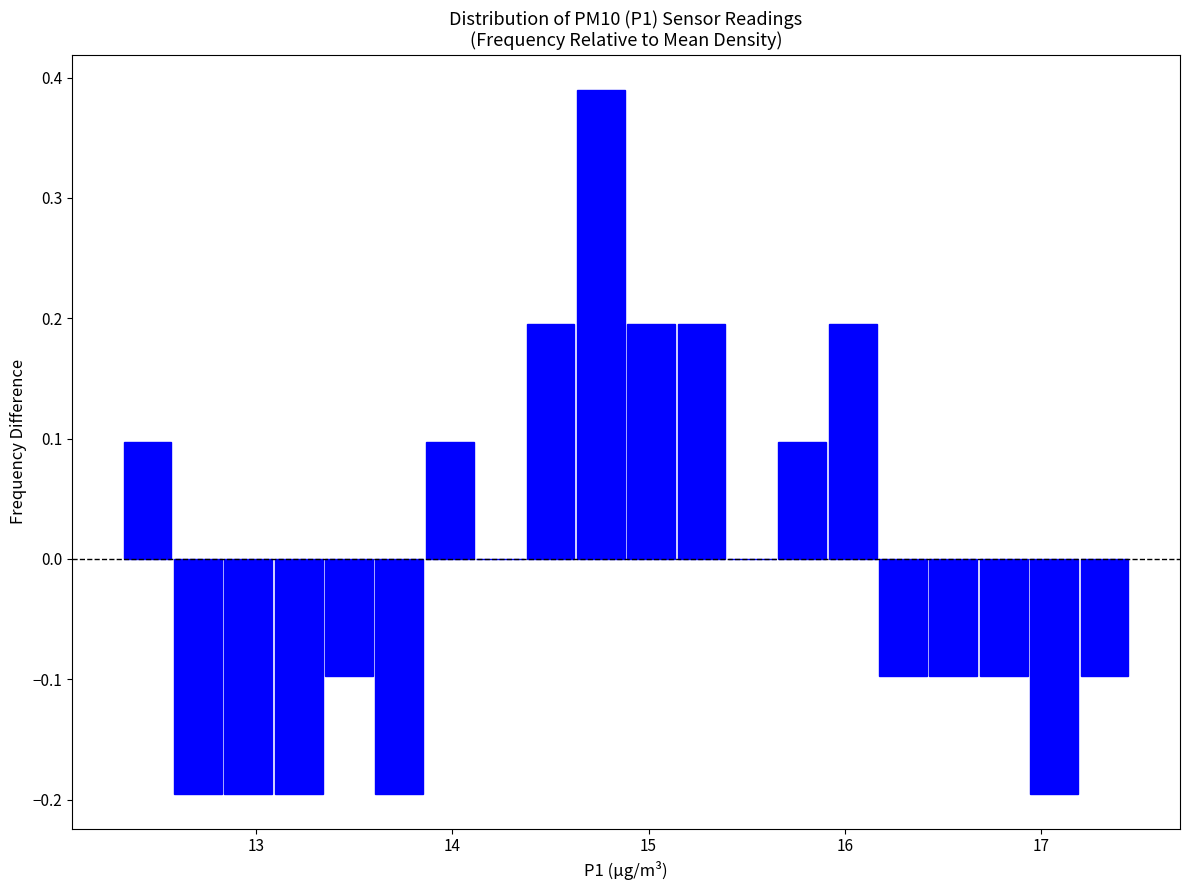

Around what value on the x-axis is the tallest bar? Give the approximate position of its centre, as read against the axis.

14.8